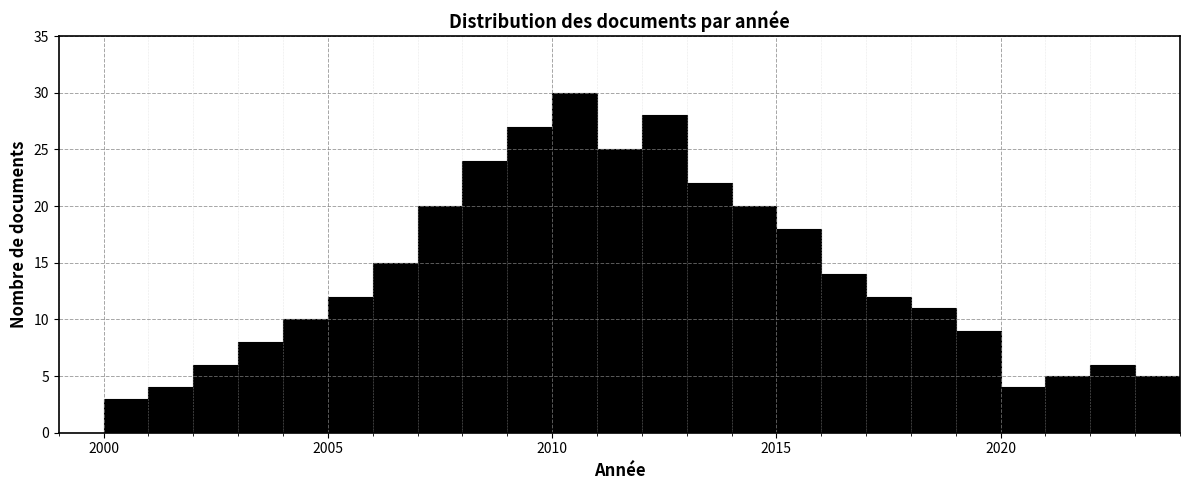

Around what value on the x-axis is the tallest bar? Give the approximate position of its centre, as read against the axis.

2010.5